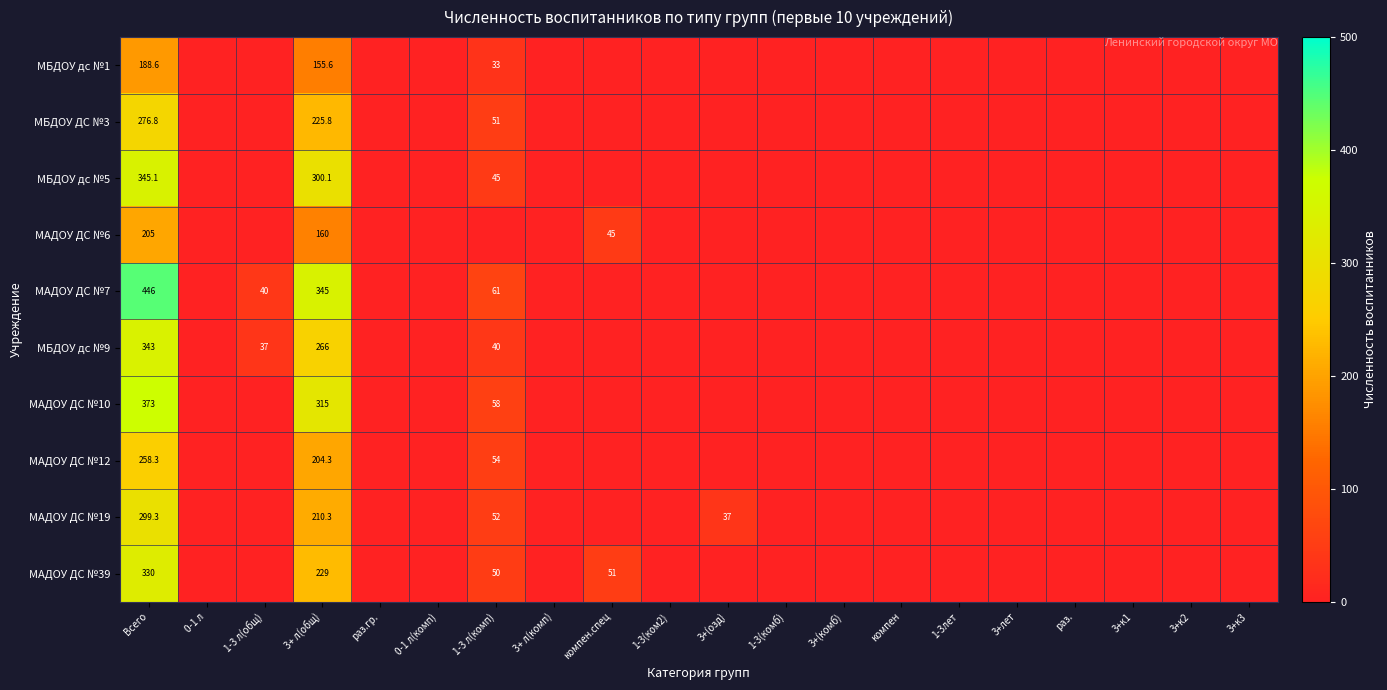

The МАДОУ ДС №19 series shows 210.3 at 3+ л(общ). True or false?

True